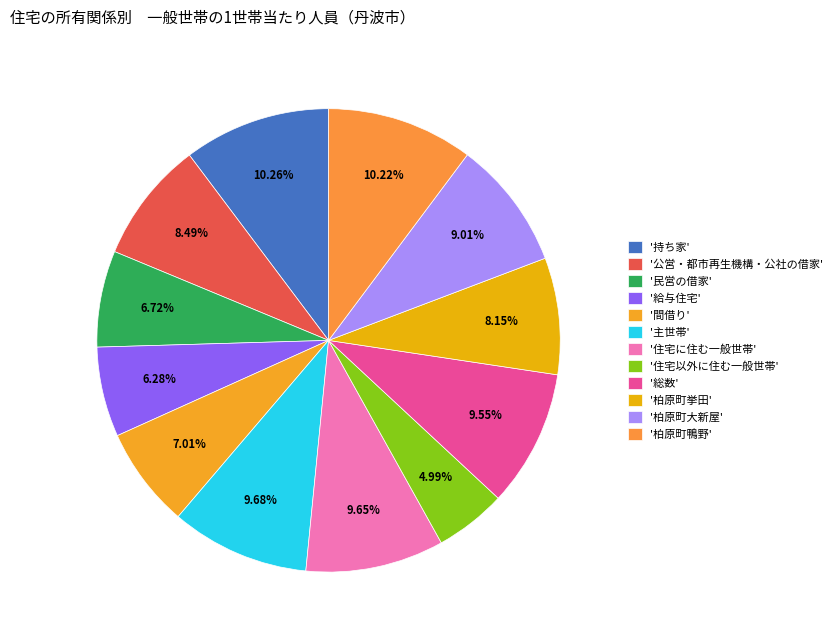

How many segments does this pie chart have?

12